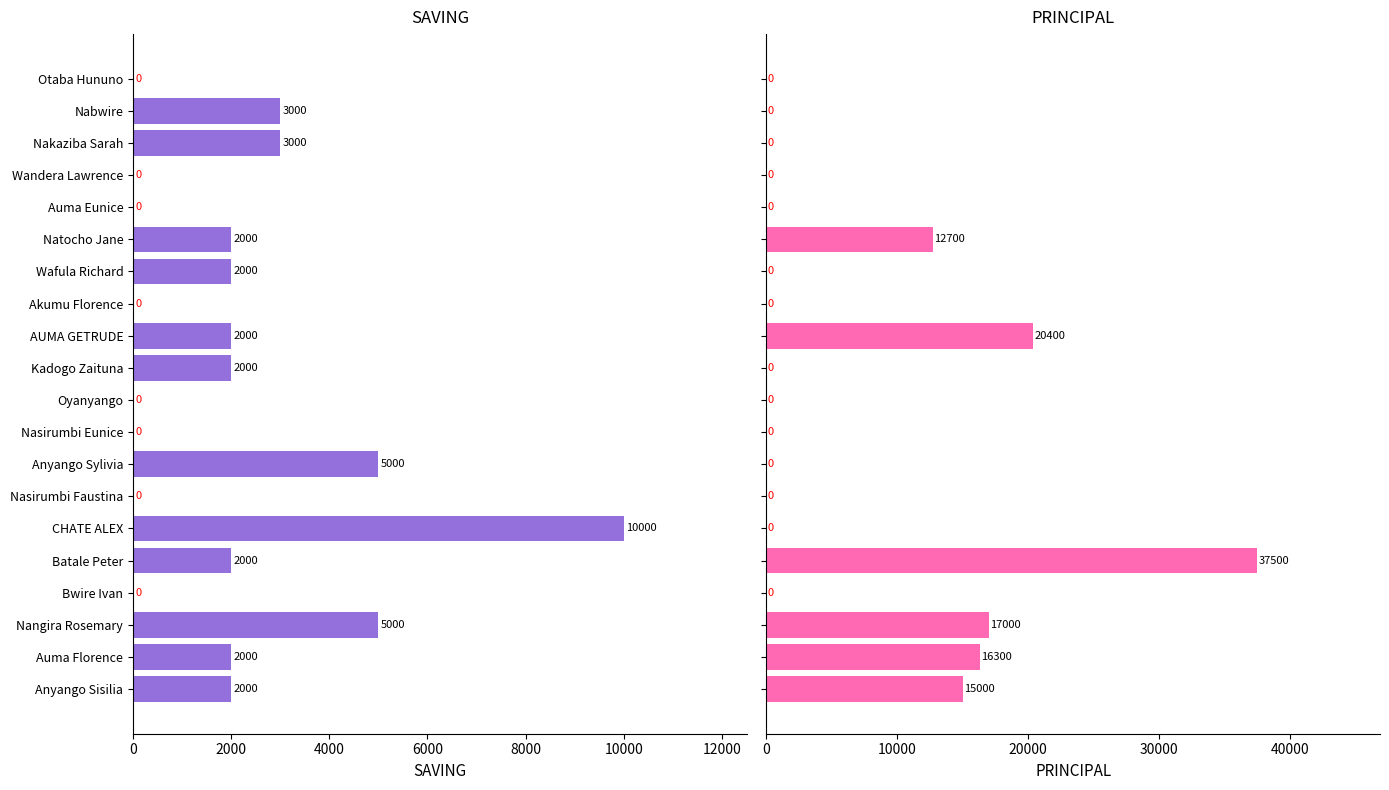

Which series has the largest total across all categories?

PRINCIPAL